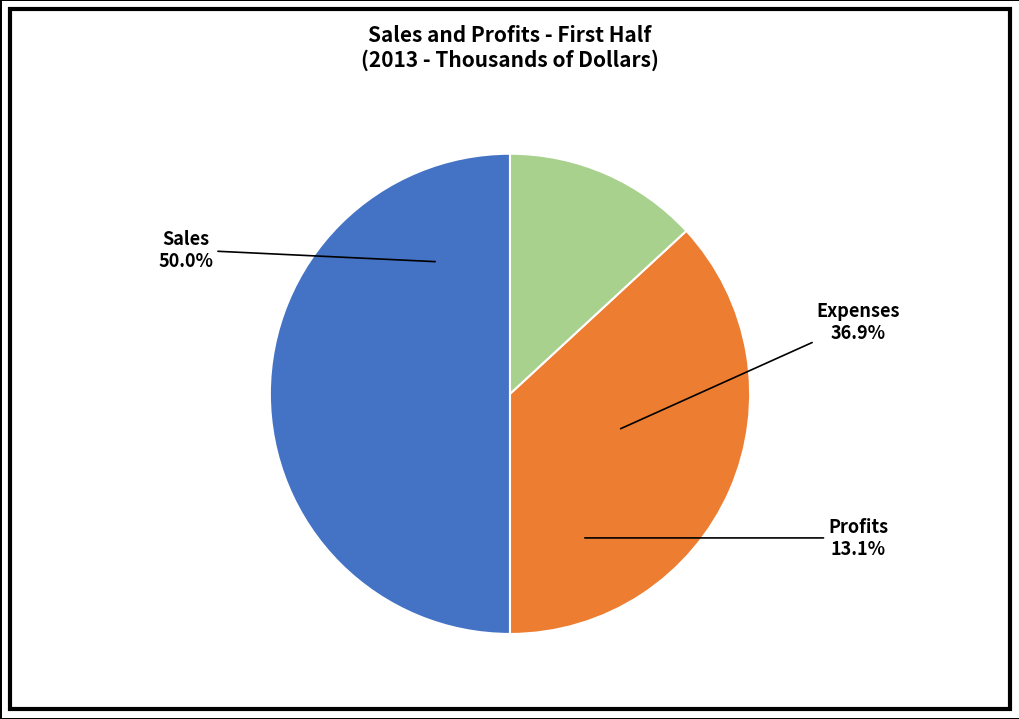

Is it true that Expenses is 48% of the pie?

False